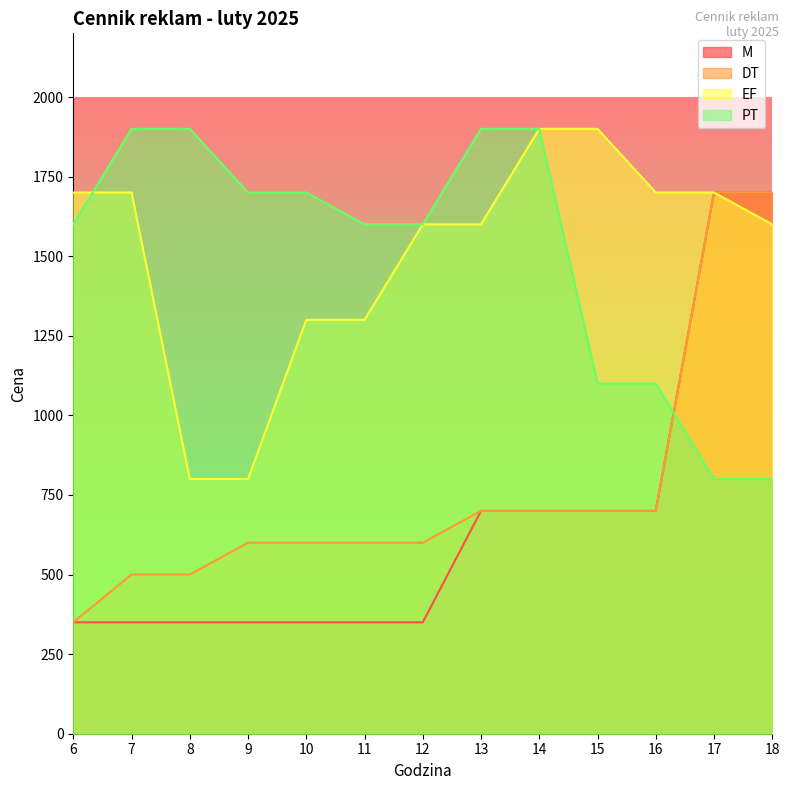

Where does the EF series first go above 1600?

6